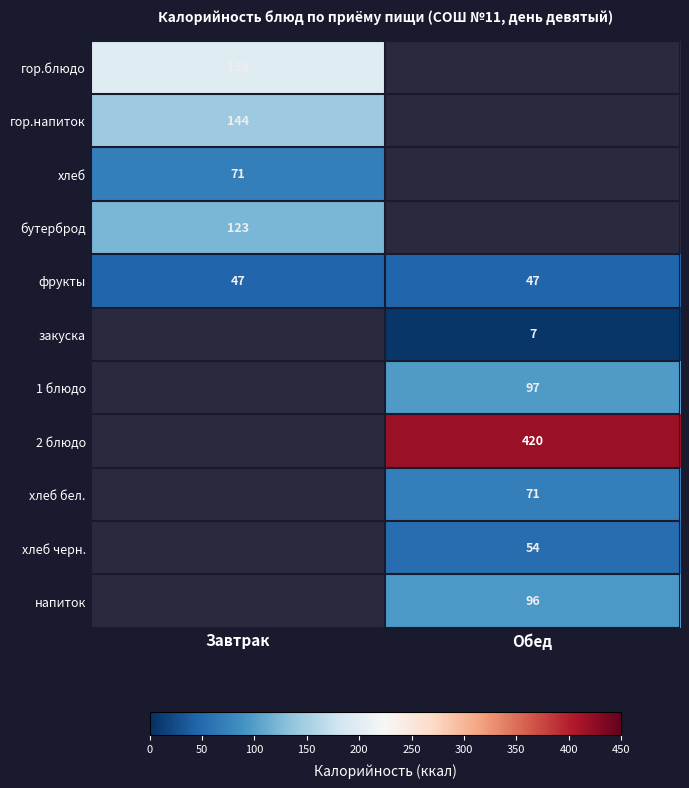

True or false: бутерброд has a value of 210.0 at Завтрак.

False